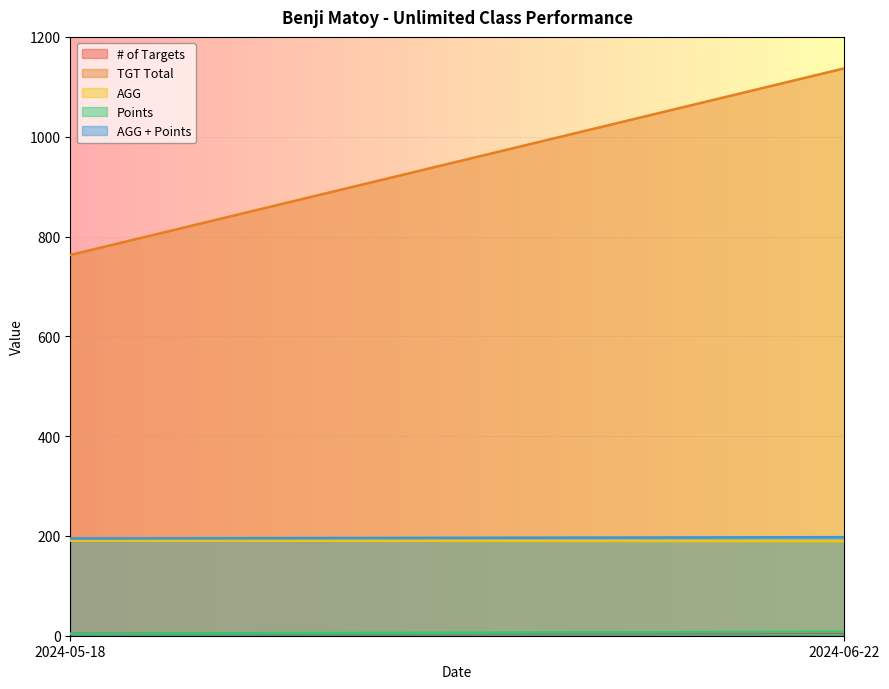

Between 2024-05-18 and 2024-06-22, which series saw the biggest shift?

TGT Total